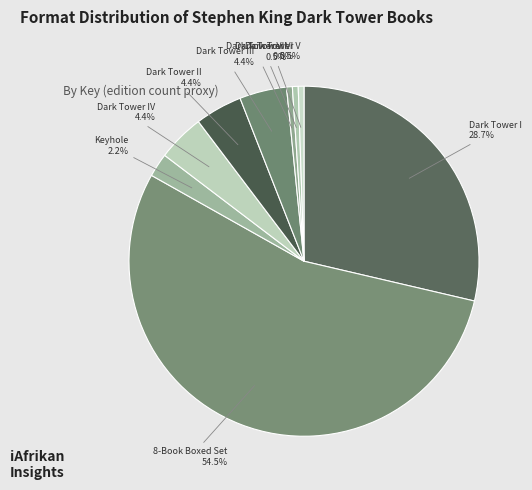

Rank the categories by value from lowest to highest.

Dark Tower V, Dark Tower VI, Dark Tower VII, Wind Through the Keyhole, Dark Tower II, Dark Tower III, Dark Tower IV, Dark Tower I, Dark Tower 8-Book Boxed Set